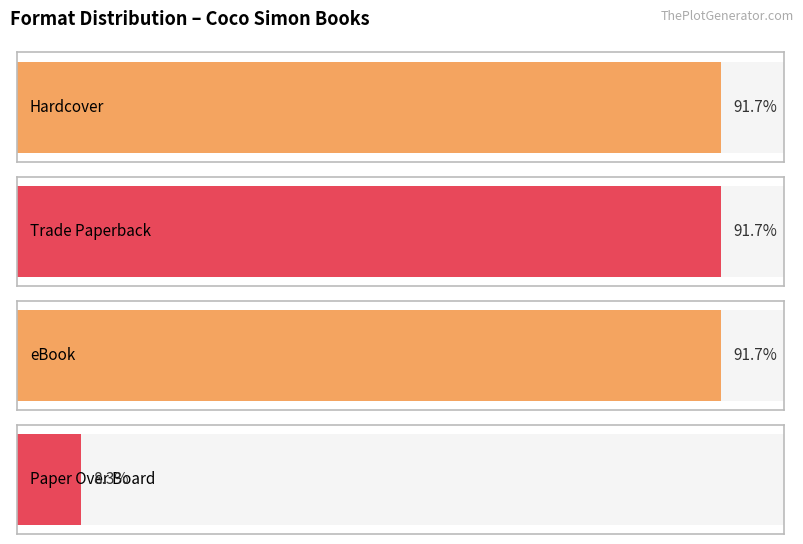

Are the bars horizontal?

Yes